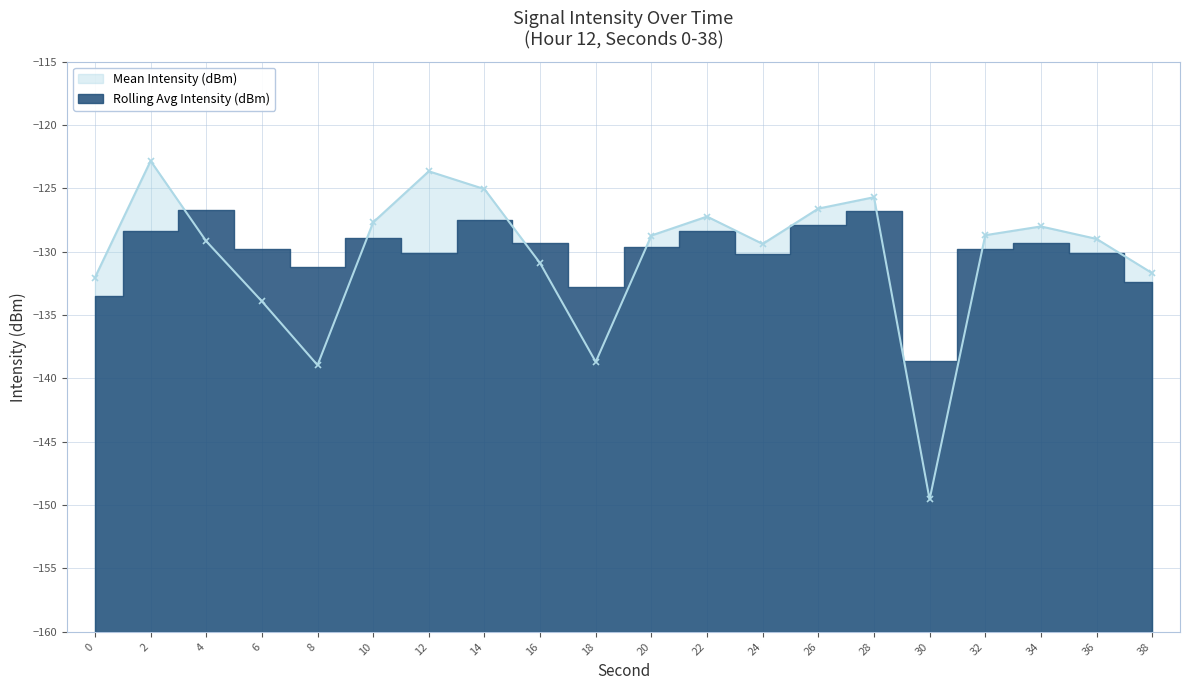

List the labels in order of value, largest first.

2, 12, 14, 28, 26, 22, 10, 34, 32, 20, 36, 4, 24, 16, 38, 0, 6, 18, 8, 30